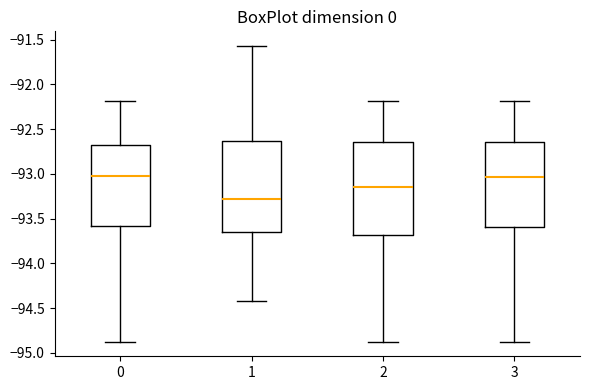

Reading left to right, transcribe this box plot: for each box, give where its median line is, the range the box spans, and where its two whiskers end, as read against the y-axis. The values are not printed on the chart, so give them approximately, as read against the axis.

0: median -93.00, box -93.60 to -92.70, whiskers -94.85 to -92.20
1: median -93.30, box -93.65 to -92.65, whiskers -94.40 to -91.55
2: median -93.15, box -93.70 to -92.65, whiskers -94.85 to -92.20
3: median -93.05, box -93.60 to -92.65, whiskers -94.85 to -92.20